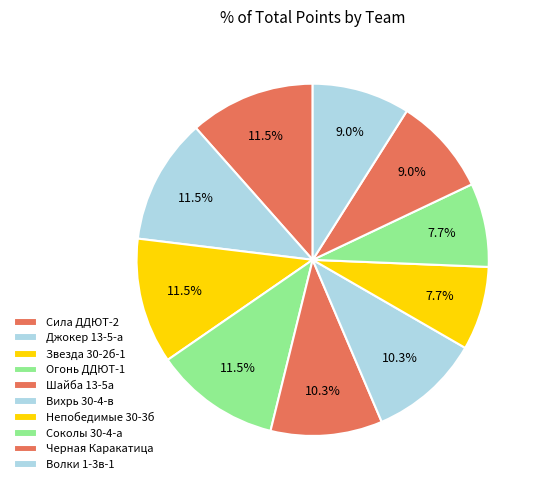

True or false: Соколы 30-4-а accounts for 8% of the total.

True